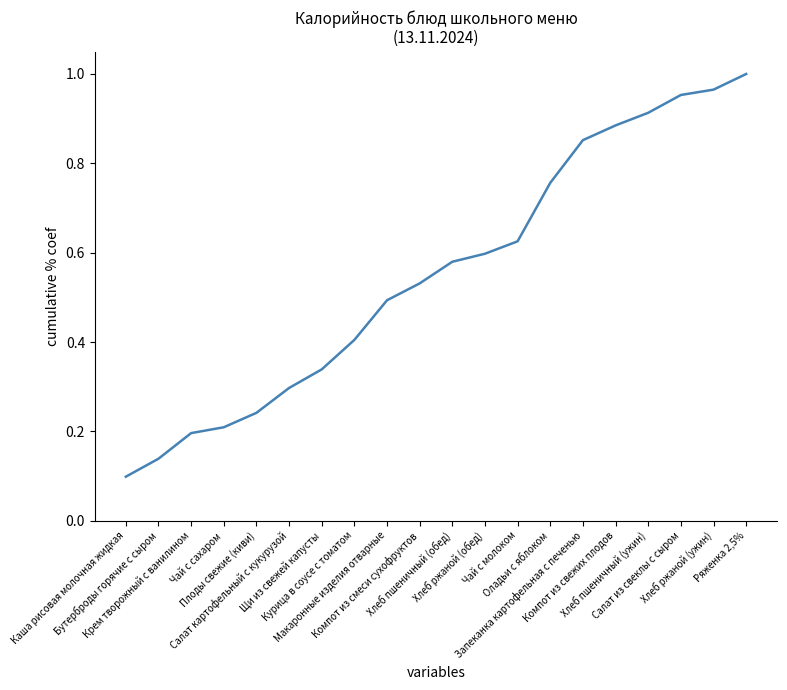

The chart shows a value of 1.5 at Запеканка картофельная с печенью. True or false?

False